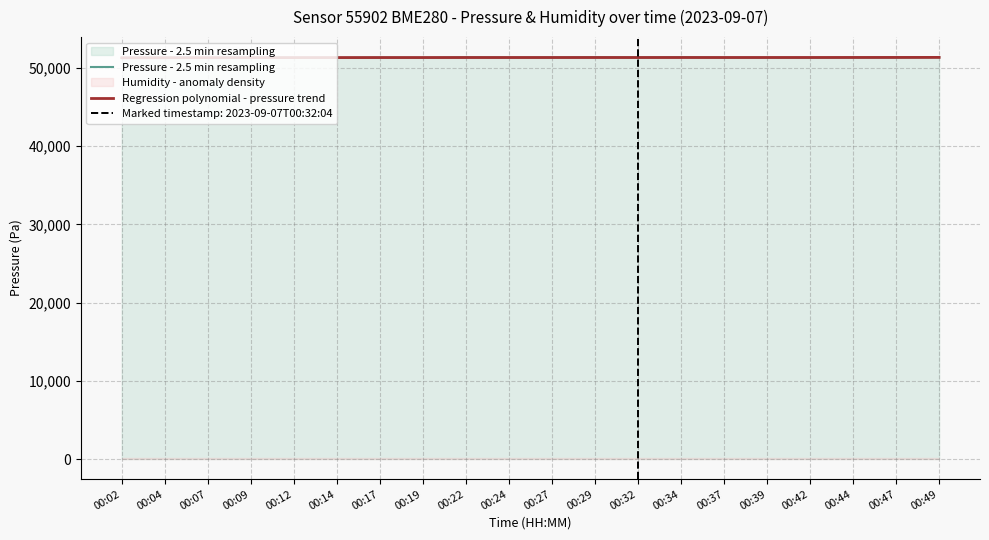

Reading left to right, what are all the values shown in this chart?

Pressure - 2.5 min resampling: 51309.5	51343.6	51307.5	51349.6	51333.6	51311.5	51339.6	51319.5	51371.7	51349.6	51351.6	51377.7	51349.6	51381.7	51333.6	51333.6	51319.5	51345.6	51351.6	51387.7
Regression polynomial - pressure trend: 51312.1	51320.4	51327.4	51333.0	51337.4	51340.8	51343.3	51345.1	51346.3	51347.1	51347.5	51347.8	51348.0	51348.4	51349.0	51350.1	51351.7	51354.0	51357.1	51361.2